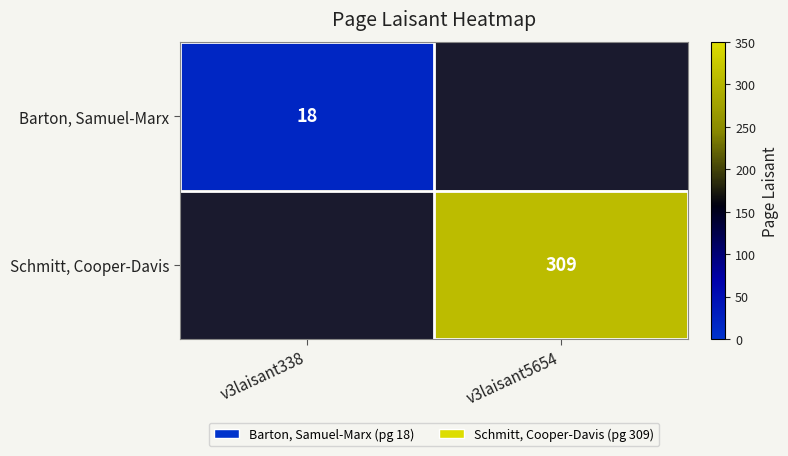

The Schmitt, Cooper-Davis series shows 81 at v3laisant5654. True or false?

False